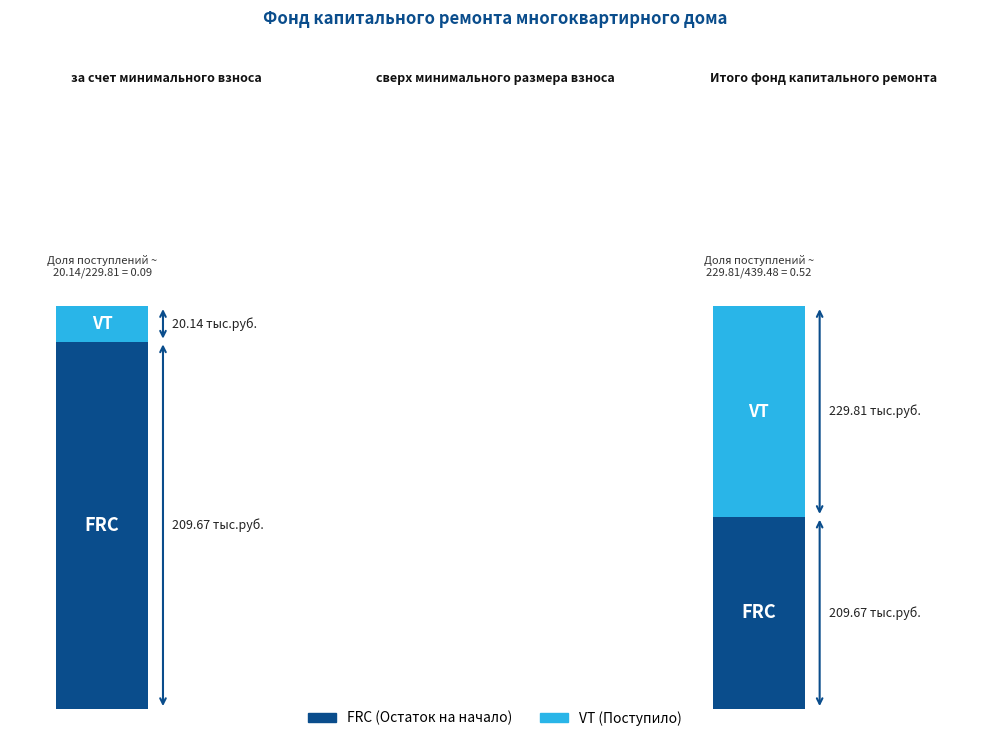

What is the sum of all VT values?

249.9